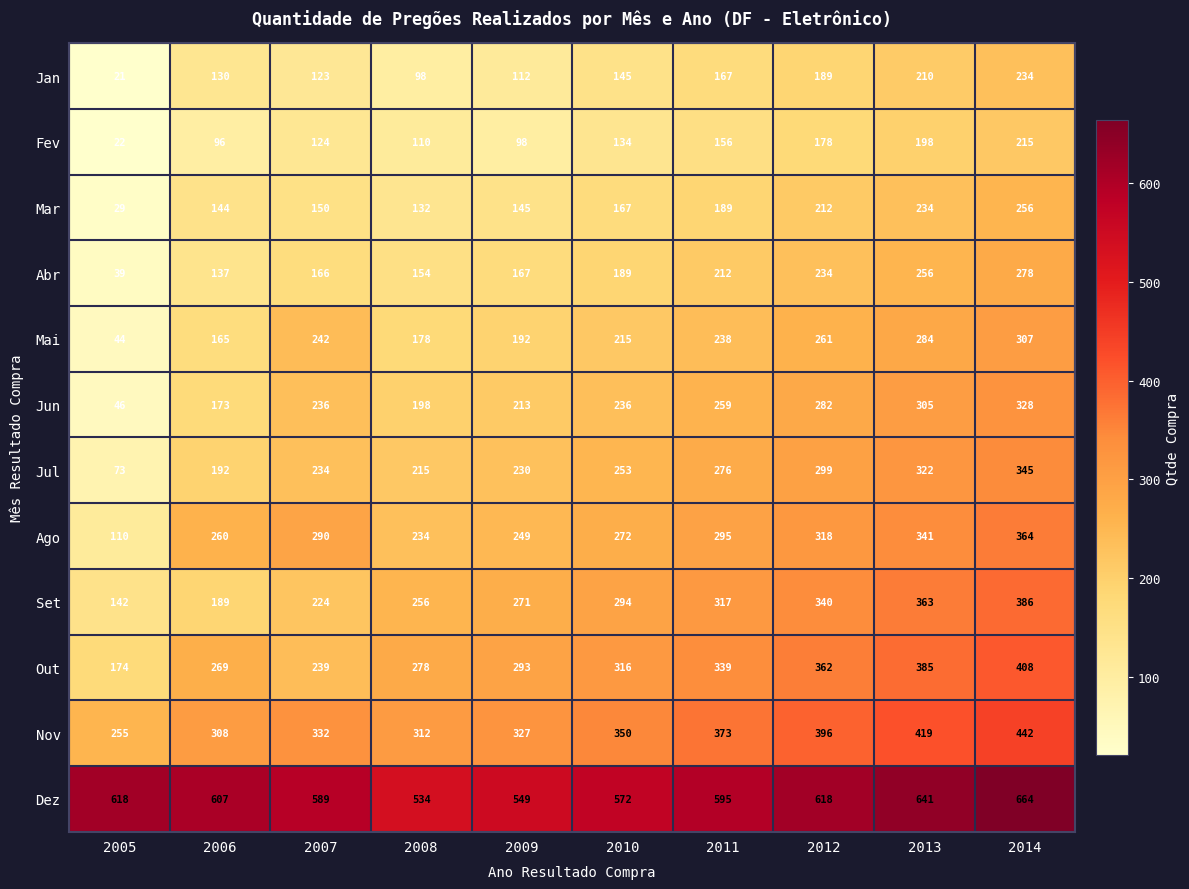

Which series has the largest total across all categories?

Dez